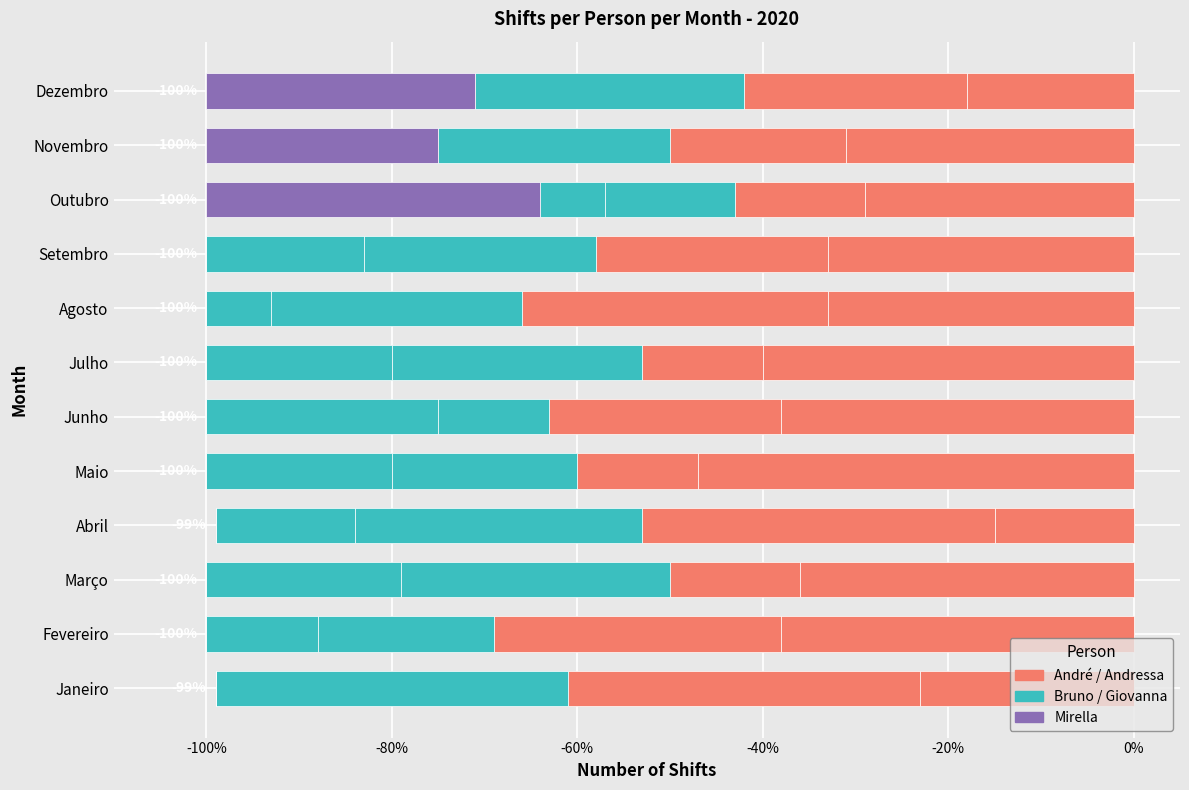

The value of Bruno at Julho is -27. True or false?

True